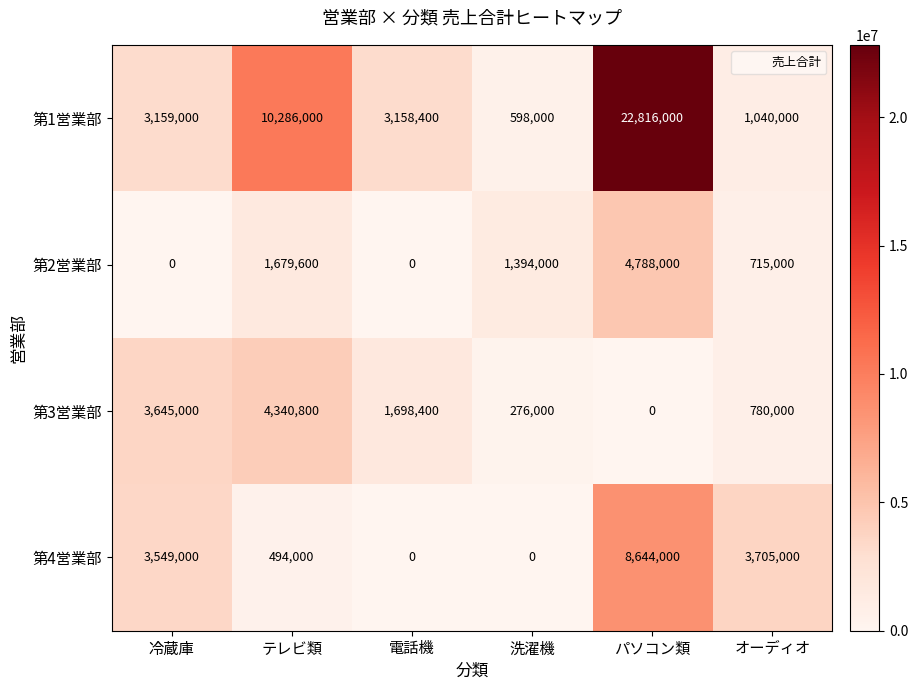

The 第1営業部 series shows 3159000 at 冷蔵庫. True or false?

True